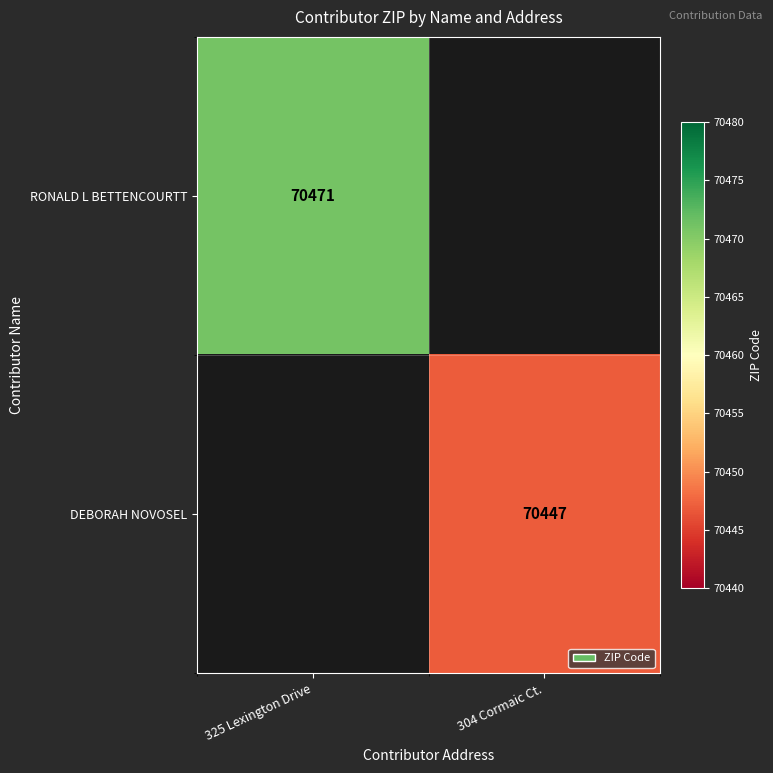

The DEBORAH NOVOSEL series shows 97293.2 at 304 Cormaic Ct.. True or false?

False